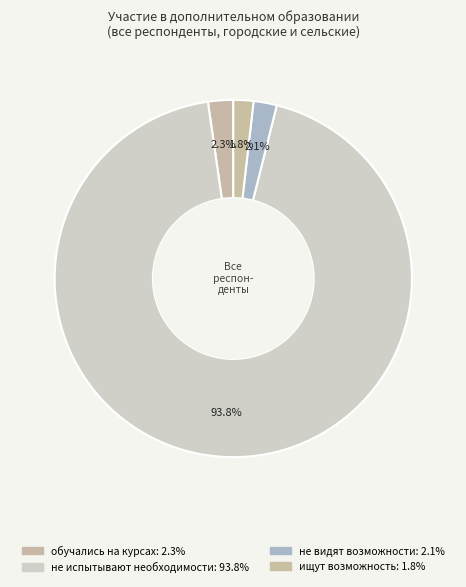

Which category has the biggest portion of the pie?

не испытывают необходимости